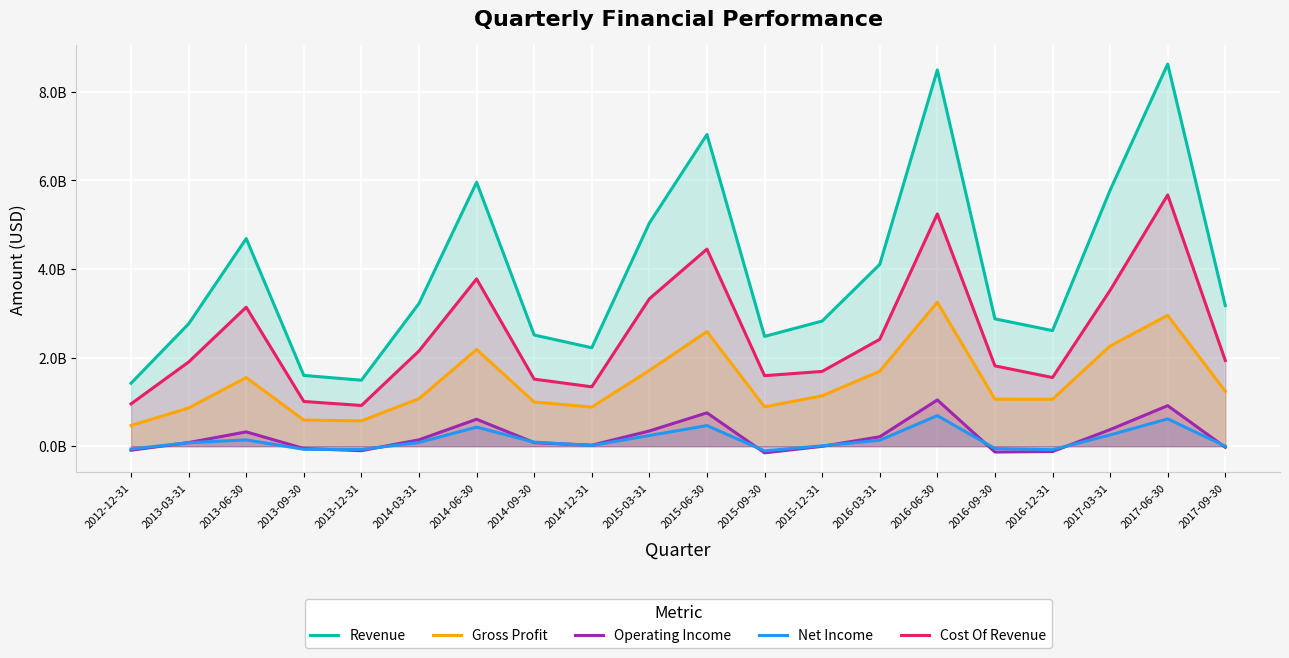

What is the value of the Cost Of Revenue point at the 12th from the left?

1591788000